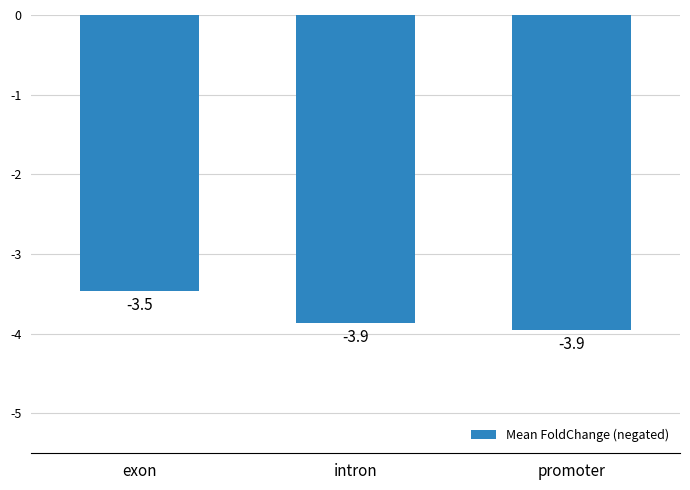

What is the sum of all values?

-11.3